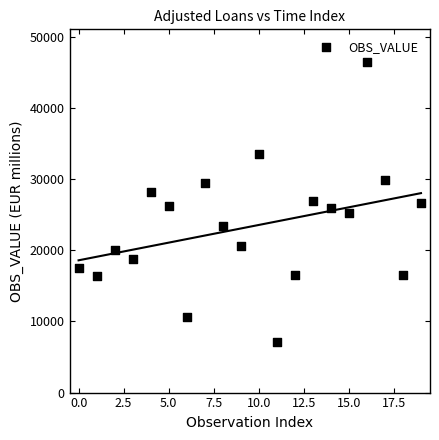

What is the range of Y values (max minus min)?

39279.4